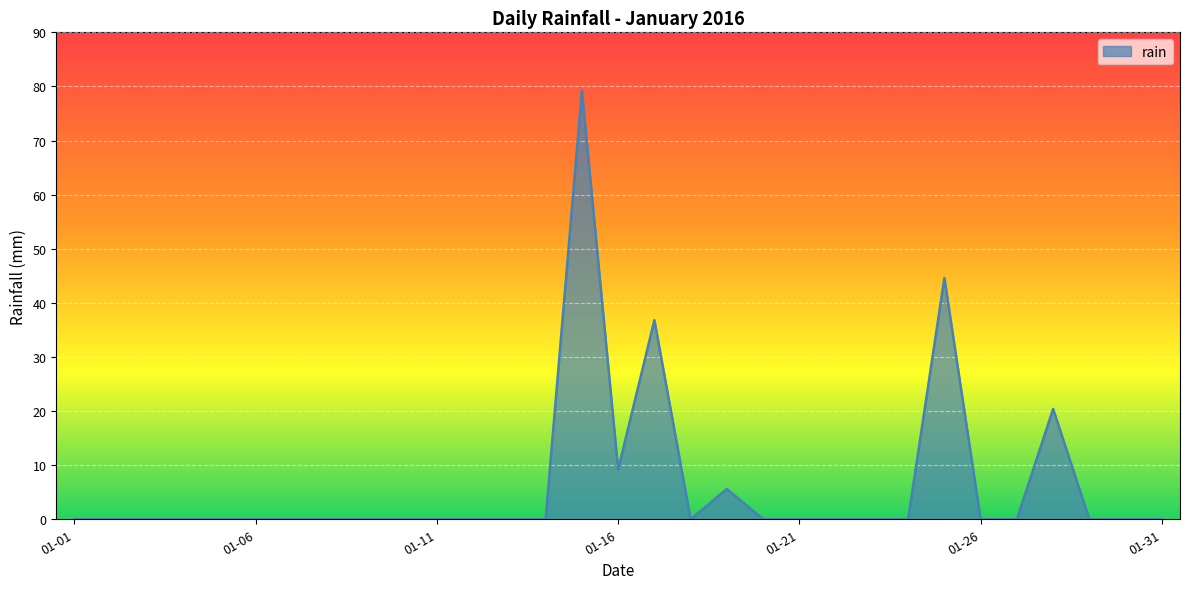

What is the maximum value shown in the chart?

79.2